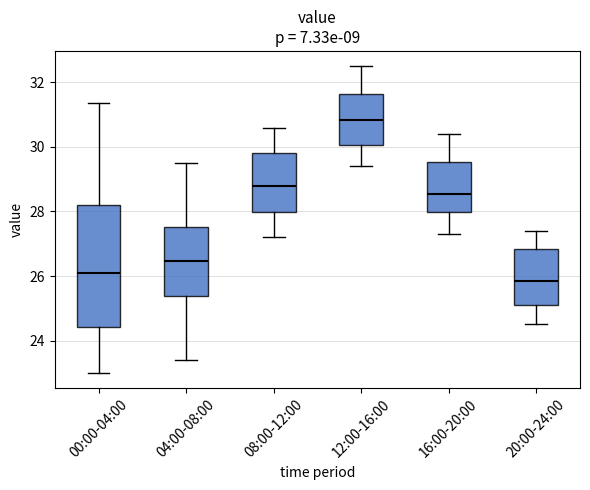

Reading left to right, read every box against the y-axis: the position of its median line, the range the box covers, and the ends of its whiskers. The values are not printed on the chart, so give them approximately, as read against the axis.

00:00-04:00: median 26.2, box 24.4 to 28.2, whiskers 23.0 to 31.4
04:00-08:00: median 26.4, box 25.4 to 27.6, whiskers 23.4 to 29.6
08:00-12:00: median 28.8, box 28.0 to 29.8, whiskers 27.2 to 30.6
12:00-16:00: median 30.8, box 30.0 to 31.6, whiskers 29.4 to 32.6
16:00-20:00: median 28.6, box 28.0 to 29.6, whiskers 27.4 to 30.4
20:00-24:00: median 25.8, box 25.2 to 26.8, whiskers 24.6 to 27.4